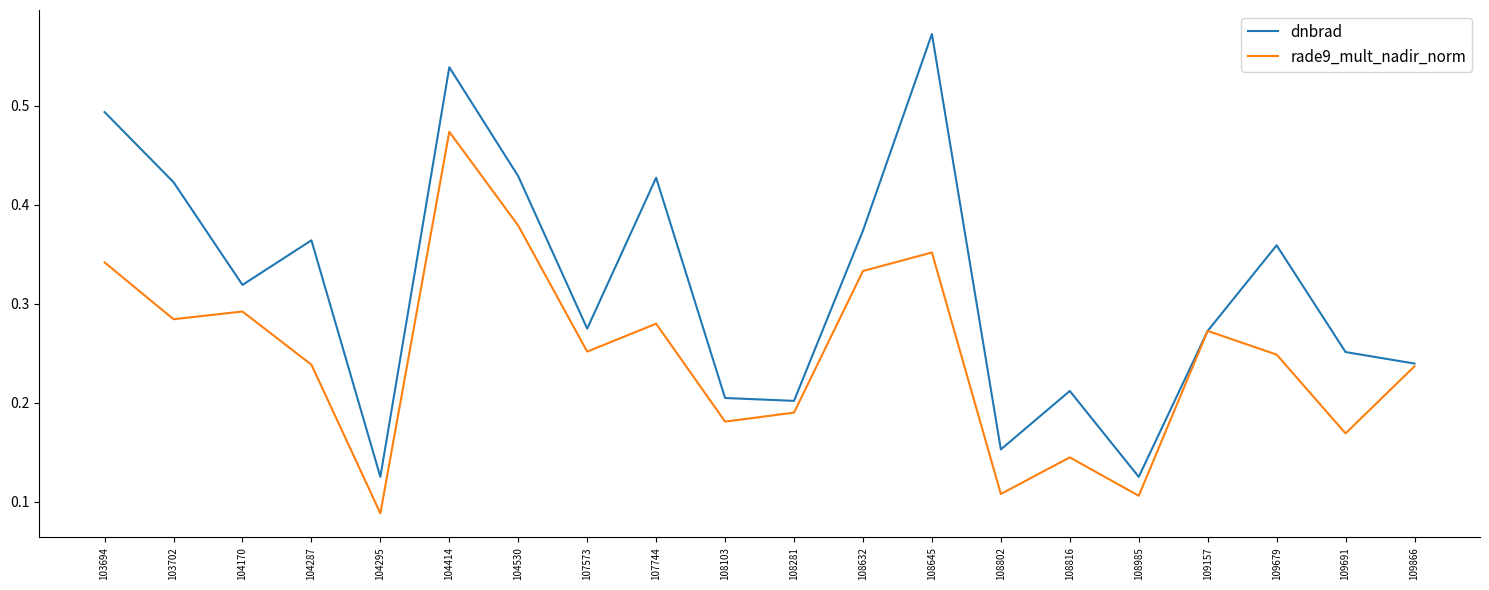

Does the chart display data point markers on the line(s)?

No